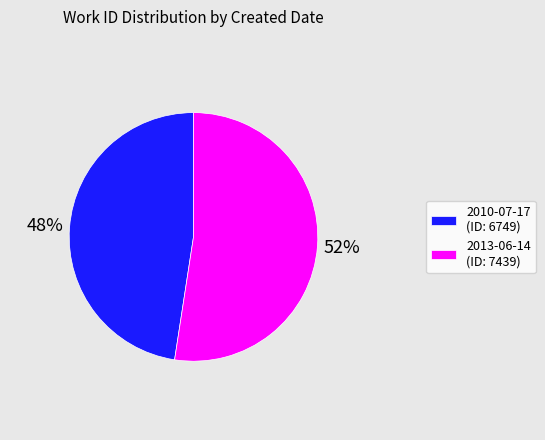

What percentage is the 2013-06-14 slice, to the nearest percent?

52%